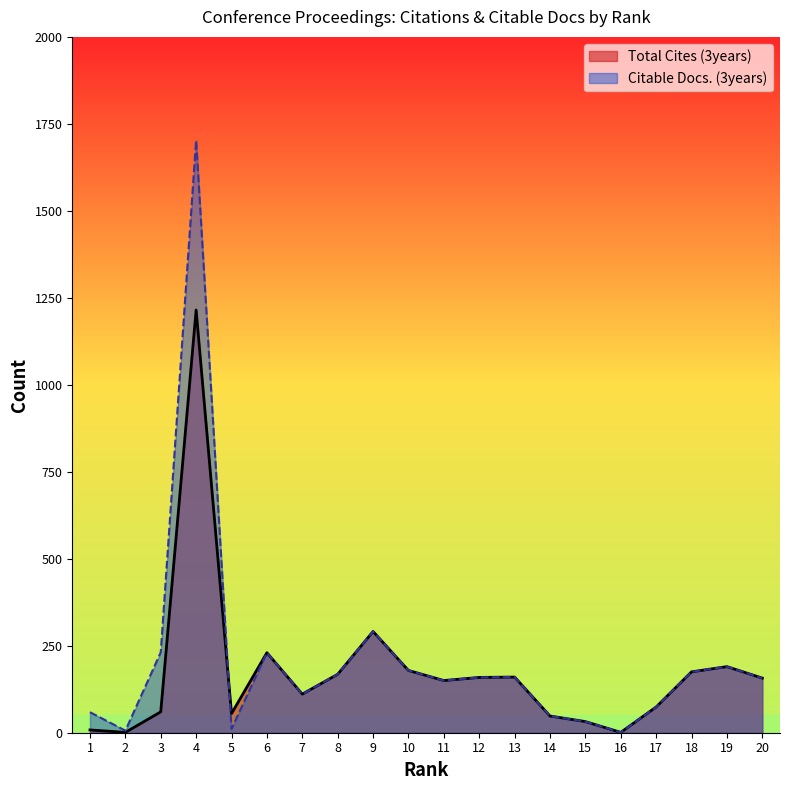

How many lines are shown in the chart?

2